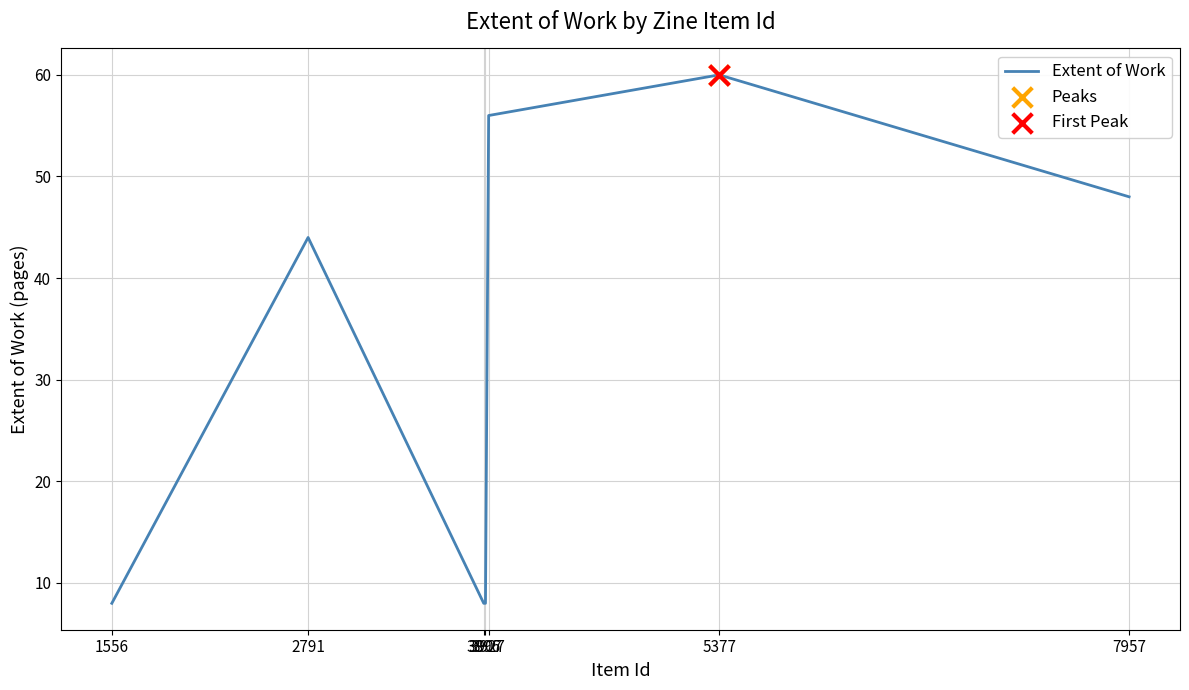

Which has a higher value, 1556 or 3896?

1556